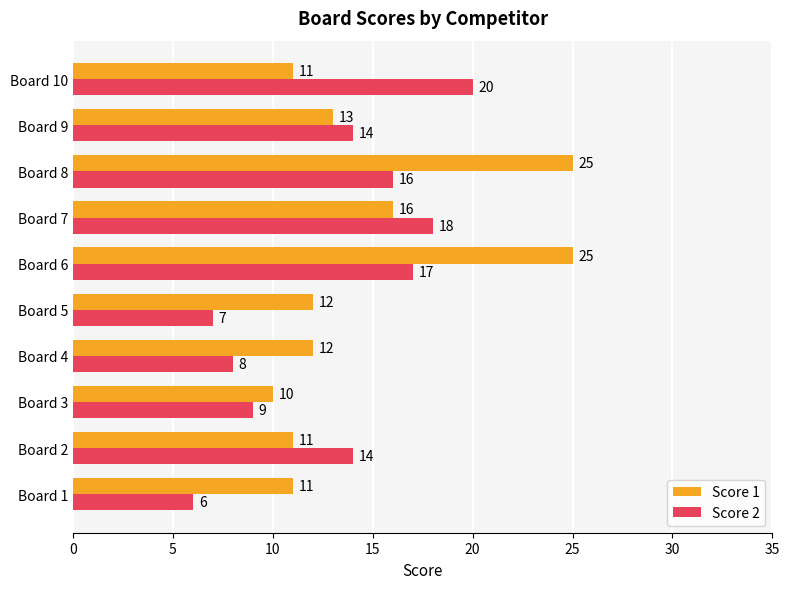

At which label is Score 1 closest to 17?

Board 7